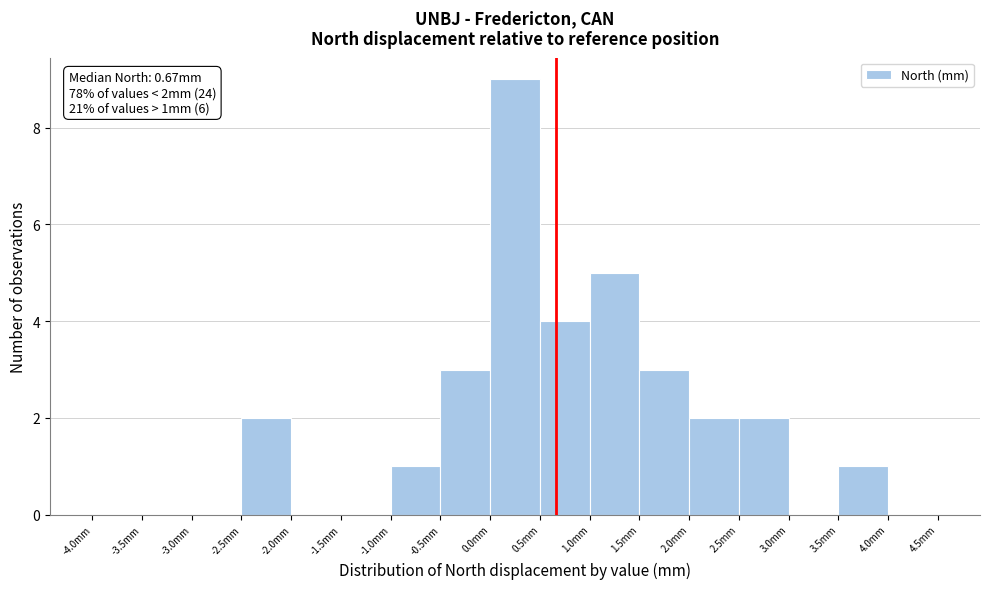

Over which range of the x-axis is the bar tallest?

0.0 to 0.5